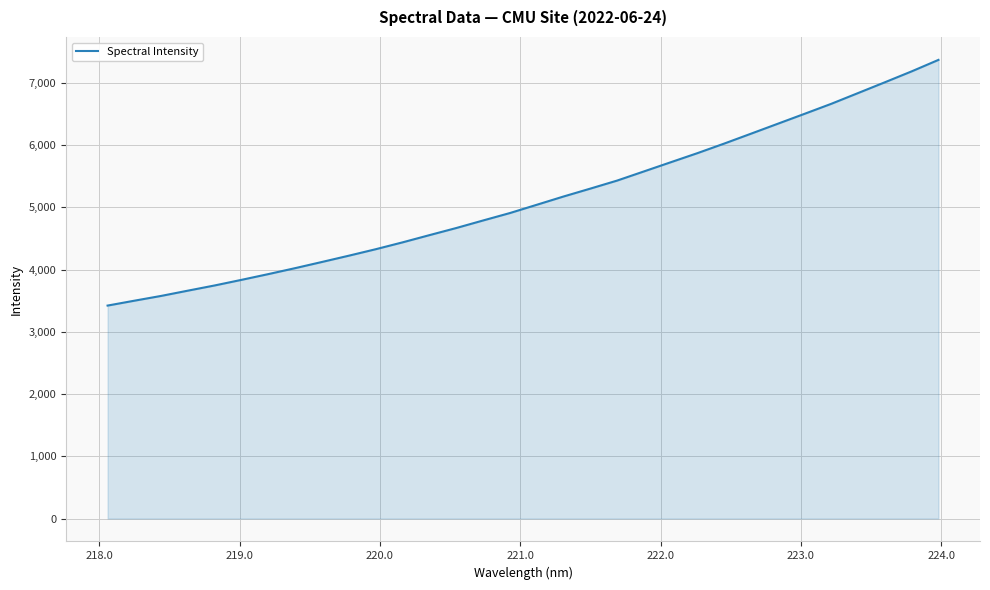

Count the number of categories in the chart.

32